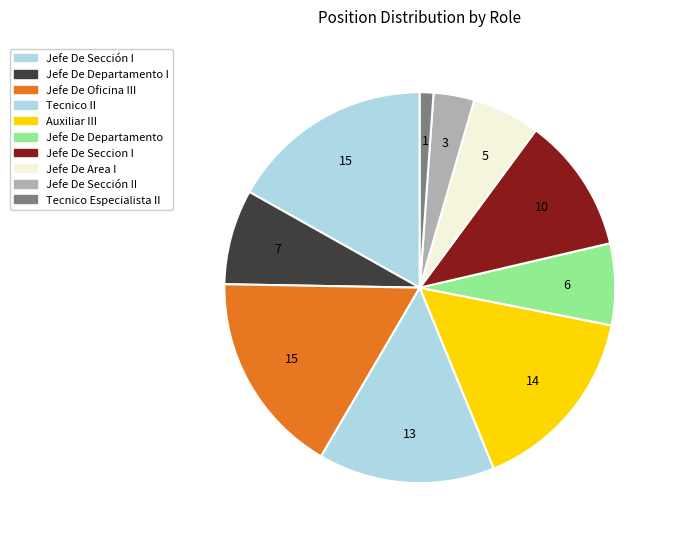

Count the number of slices in the pie.

10